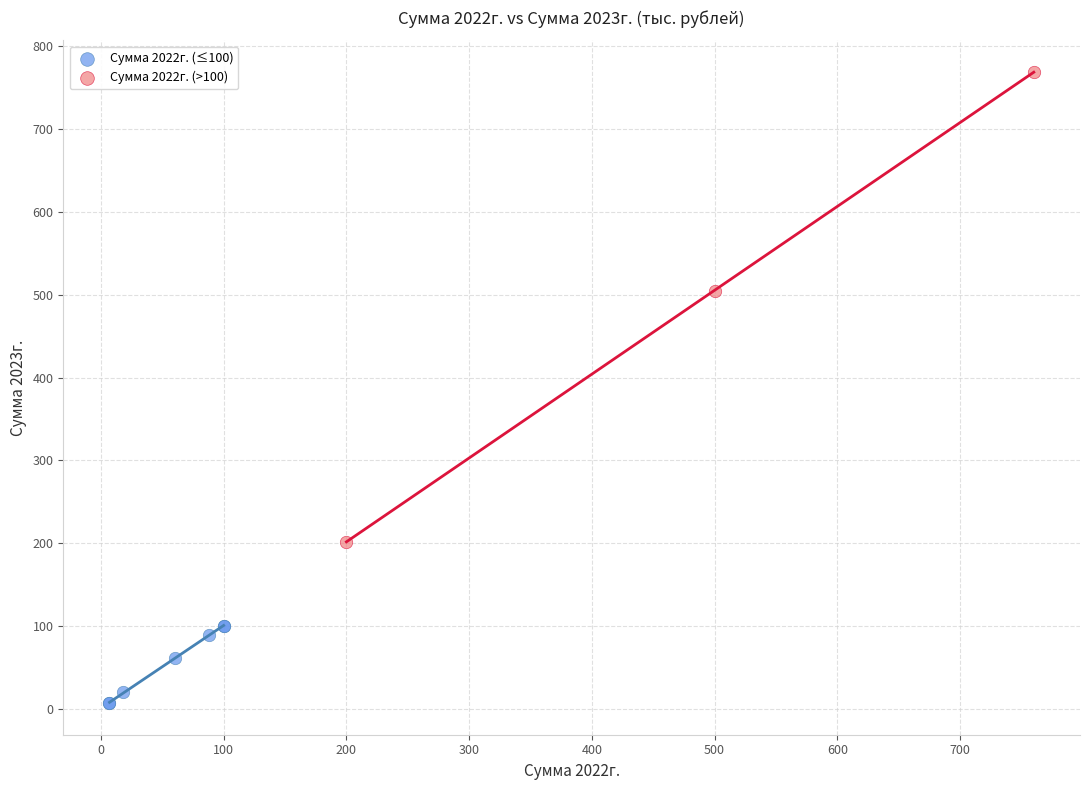

Which series contains the highest Y value?

Сумма 2022г. (>100)